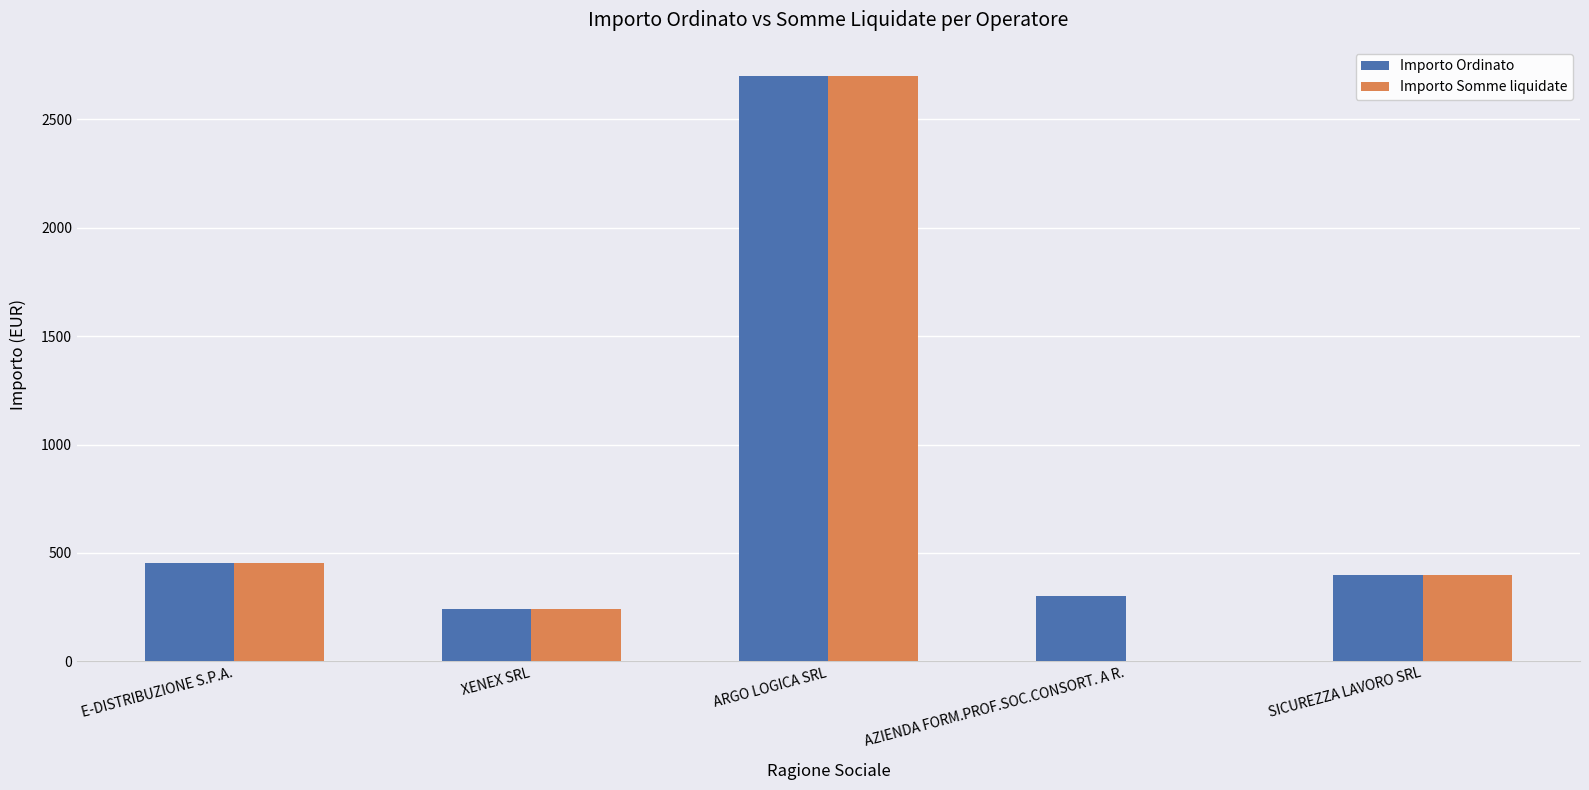

What are all the series names shown in the legend?

Importo Ordinato, Importo Somme liquidate